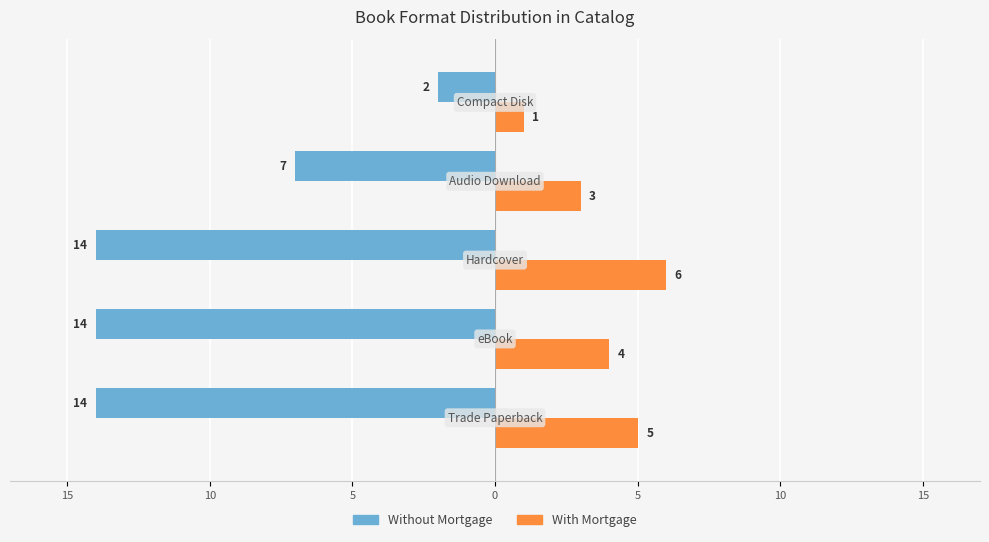

Reading left to right, list all the values displayed in this chart.

Without Mortgage: -14	-14	-14	-7	-2
With Mortgage: 5	4	6	3	1